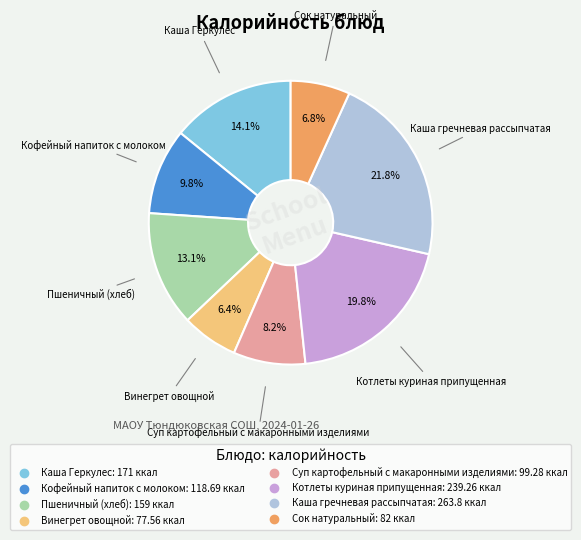

Is there any slice that represents more than half of the pie?

No